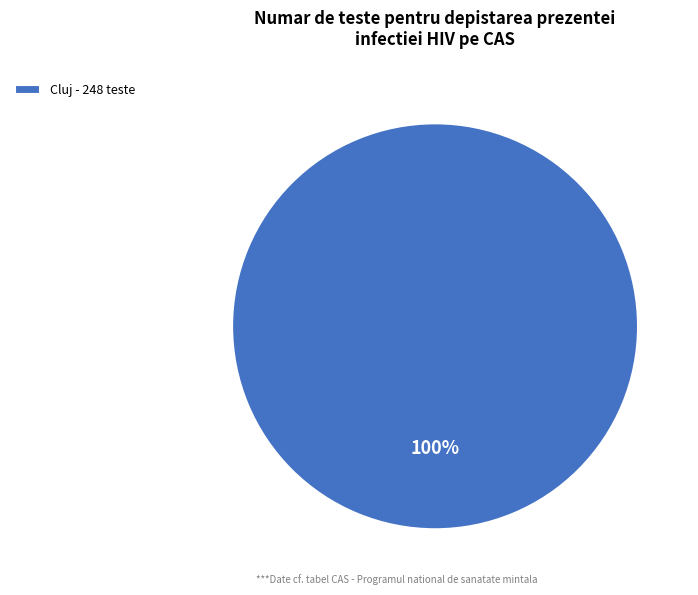

How many segments does this pie chart have?

1